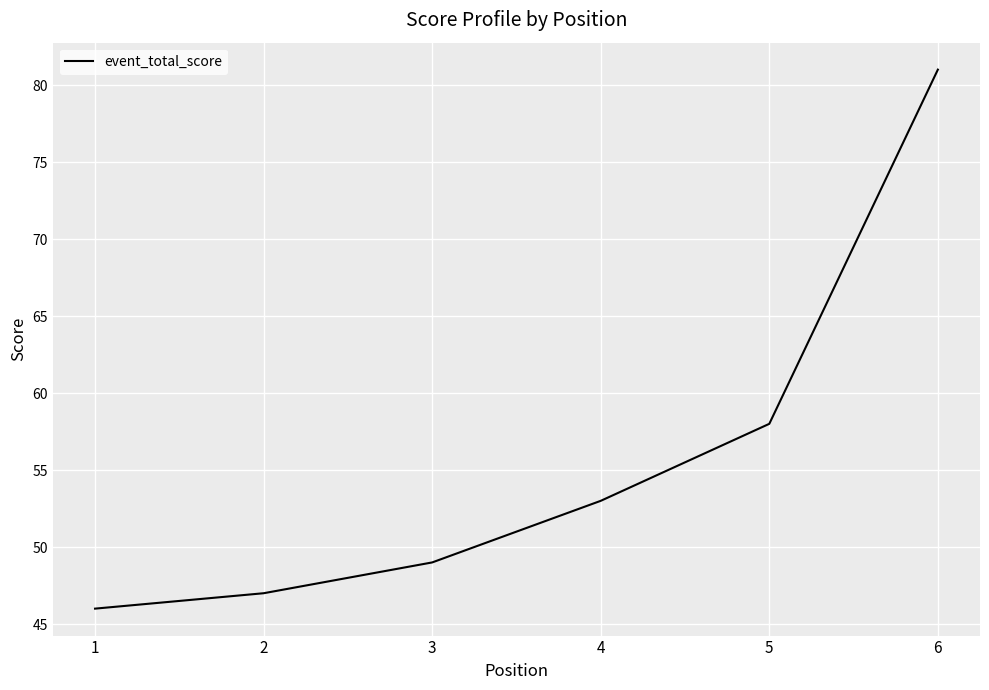

Is it true that the value at 4 is 53?

True